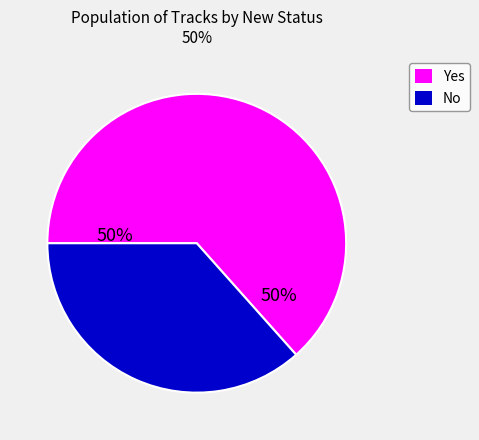

Combined, do Yes and No account for over 50%?

Yes